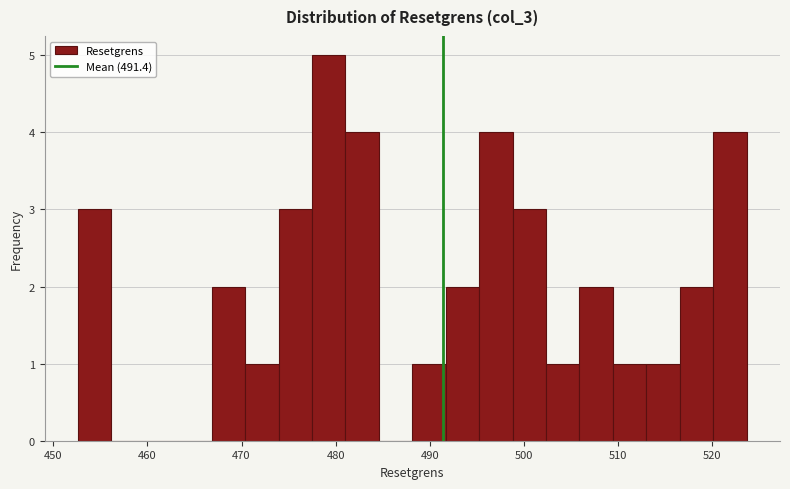

Around what value on the x-axis is the tallest bar? Give the approximate position of its centre, as read against the axis.

479